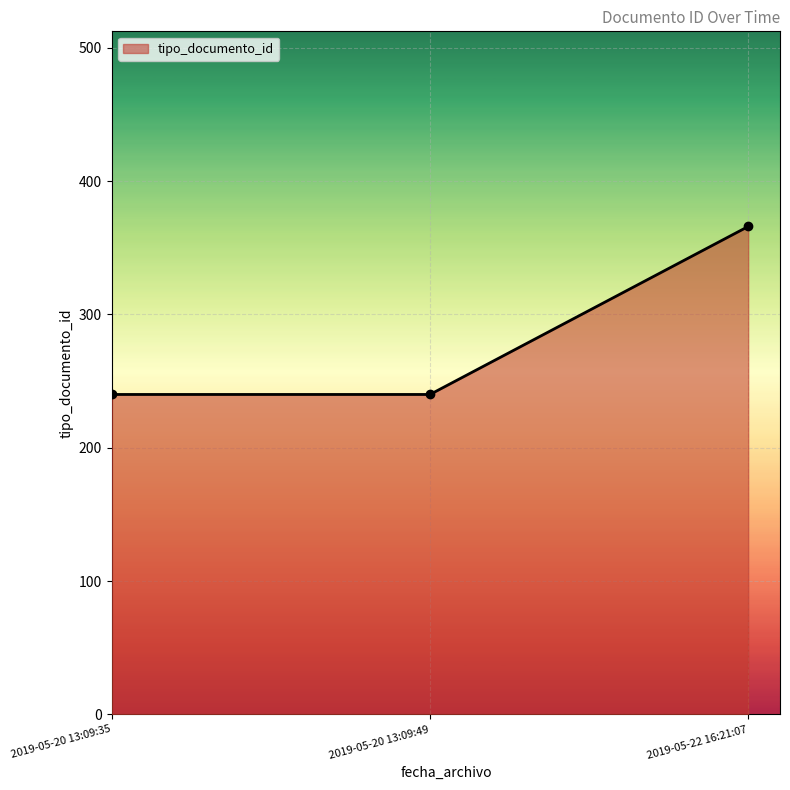

What is the greatest value displayed?

366